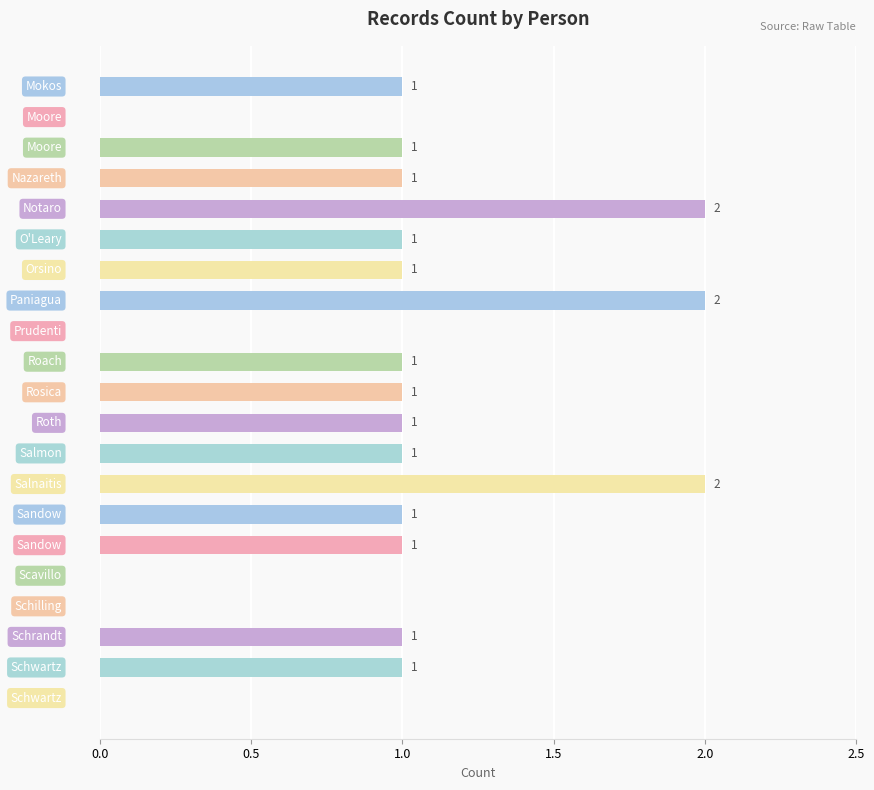

How many values are between 1 and 2?

16